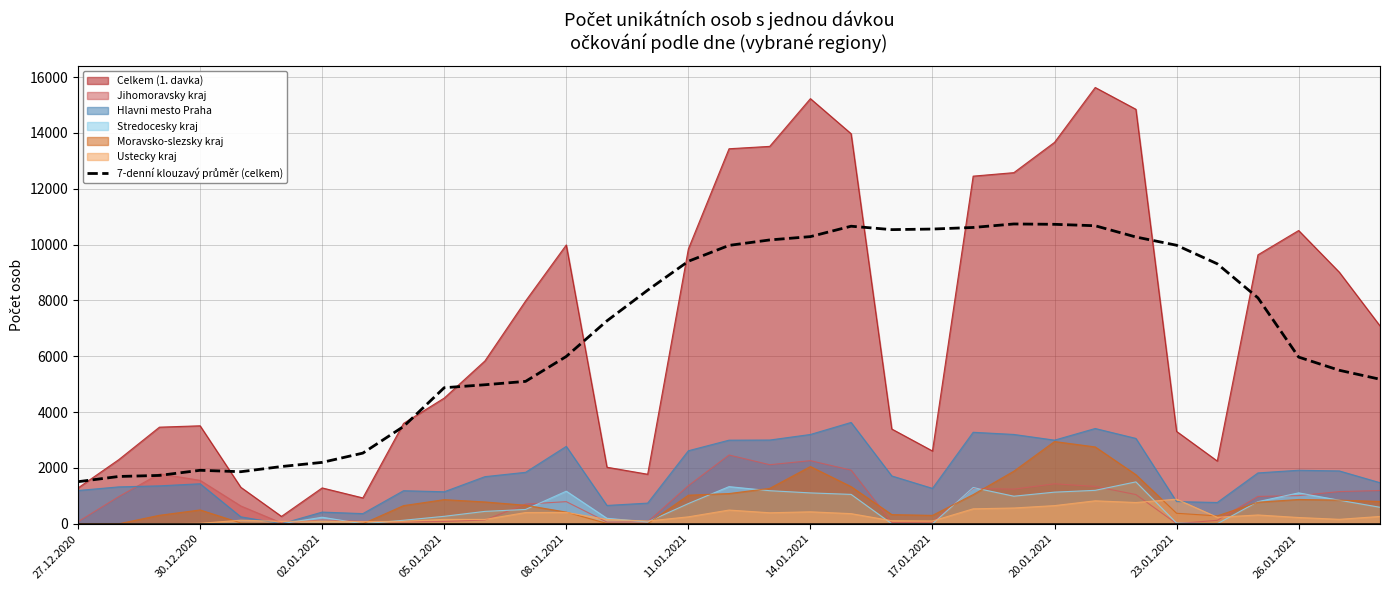

What is the maximum value shown in the chart?

15626.0